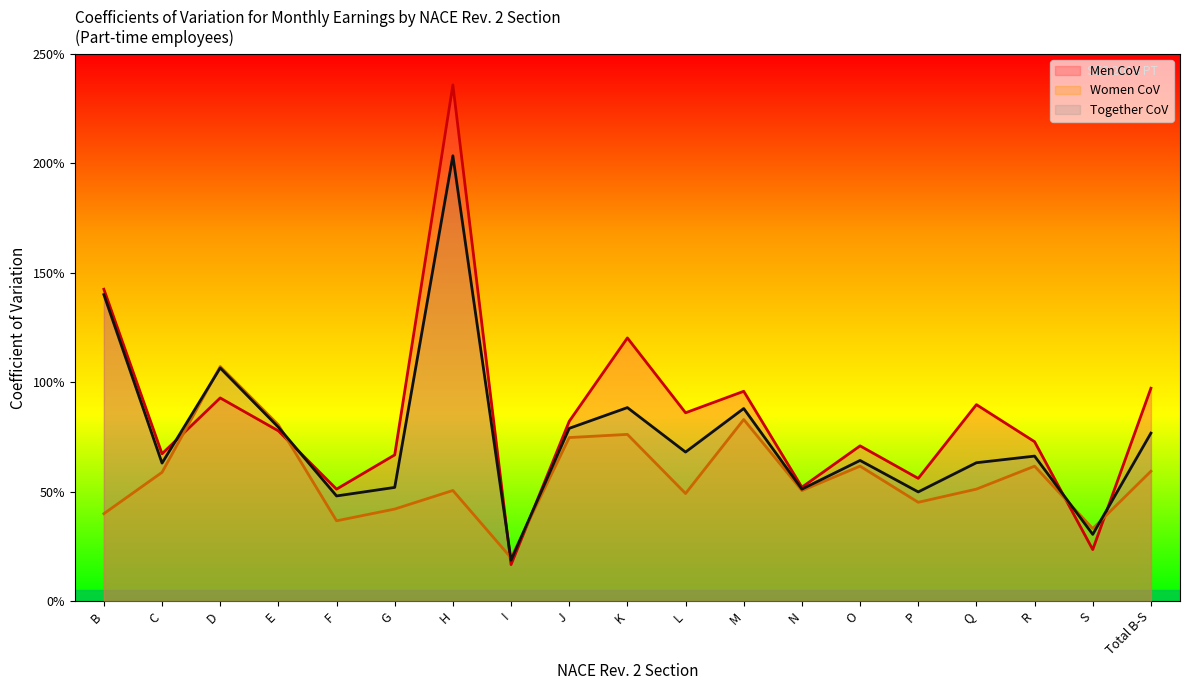

Rank the series by their average value, from highest to lowest.

Men CoV, Together CoV, Women CoV